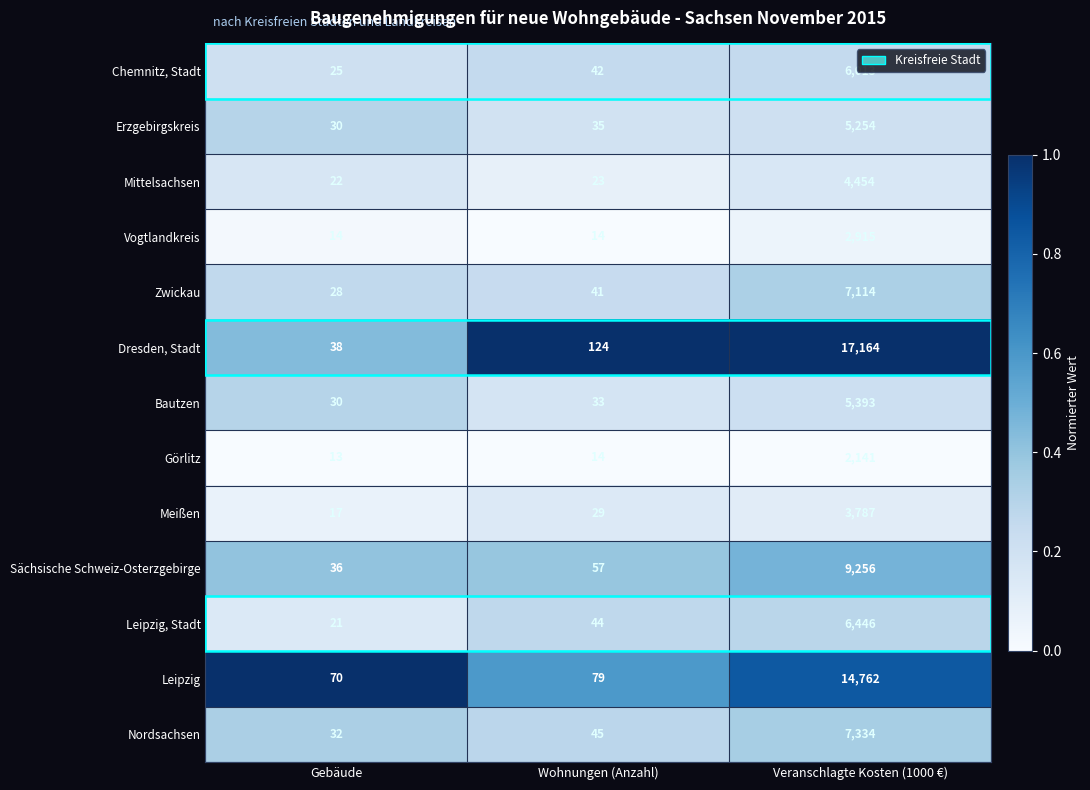

What value does the Sächsische Schweiz-Osterzgebirge series have at Veranschlagte Kosten (1000 €)?

9256